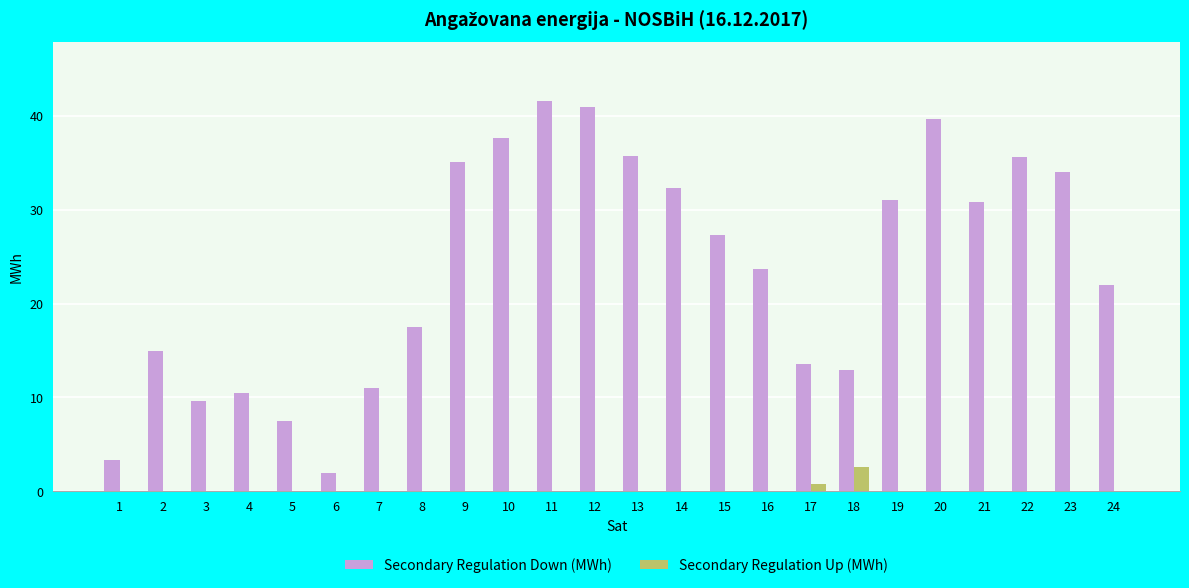

The Secondary Regulation Down (MWh) series shows 2.9 at 18. True or false?

False